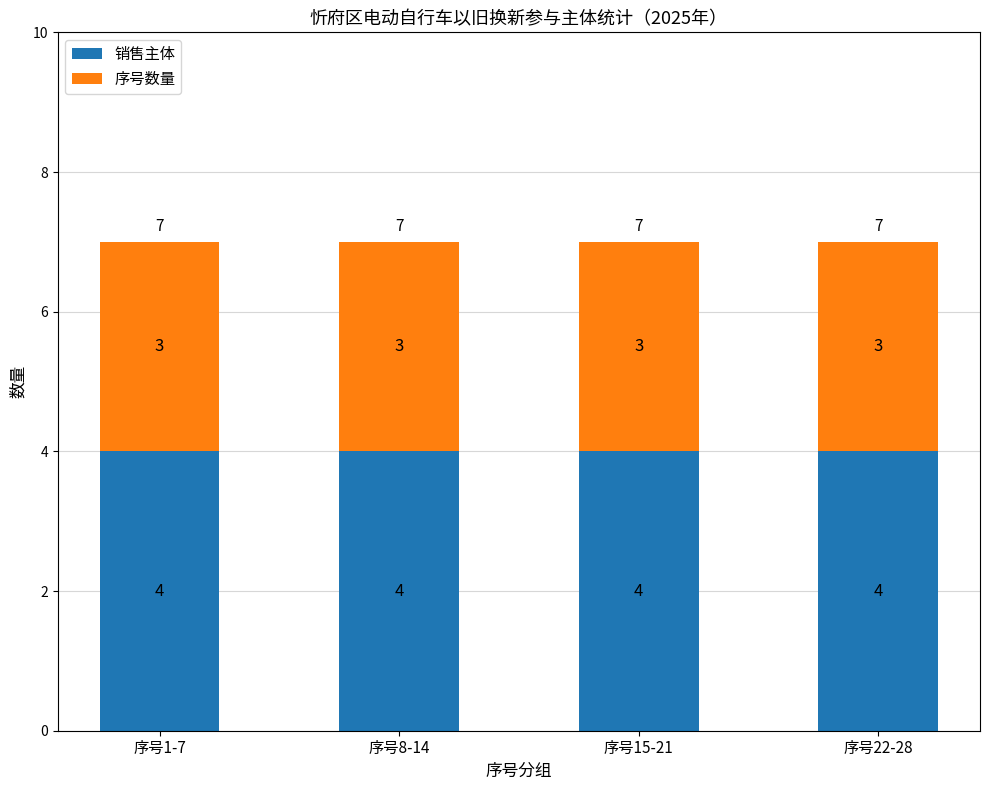

True or false: 销售主体 has a value of 2 at 序号8-14.

False